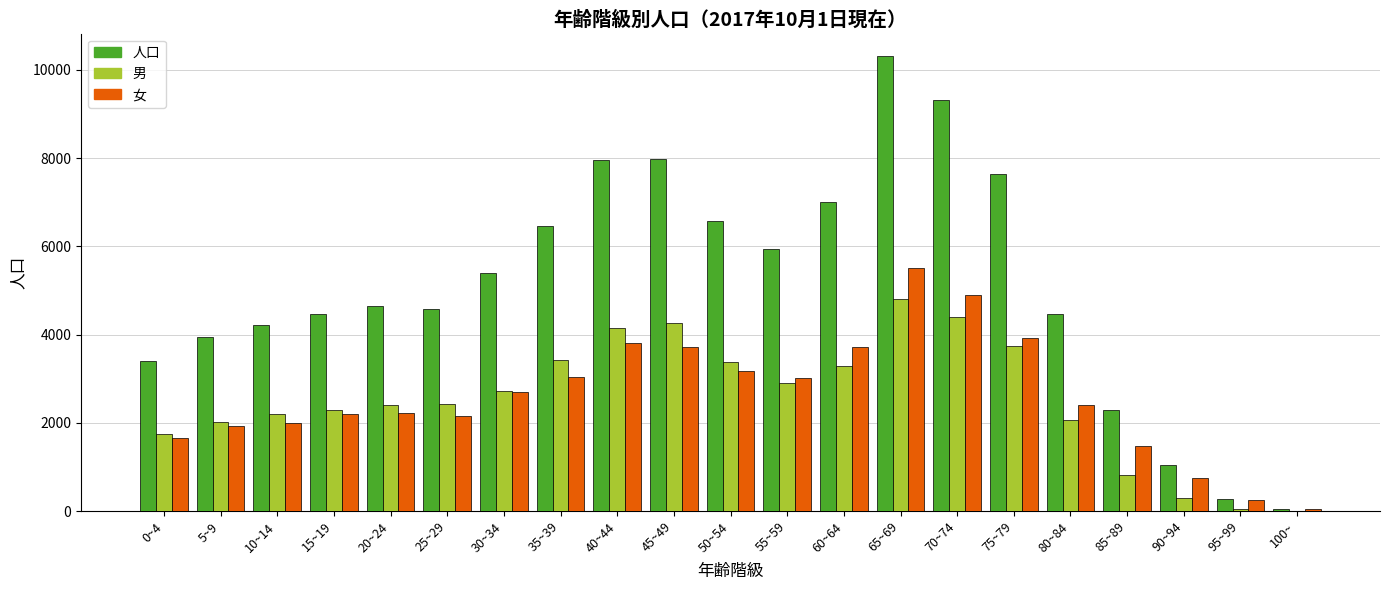

Between 20~24 and 45~49, which series saw the biggest shift?

人口